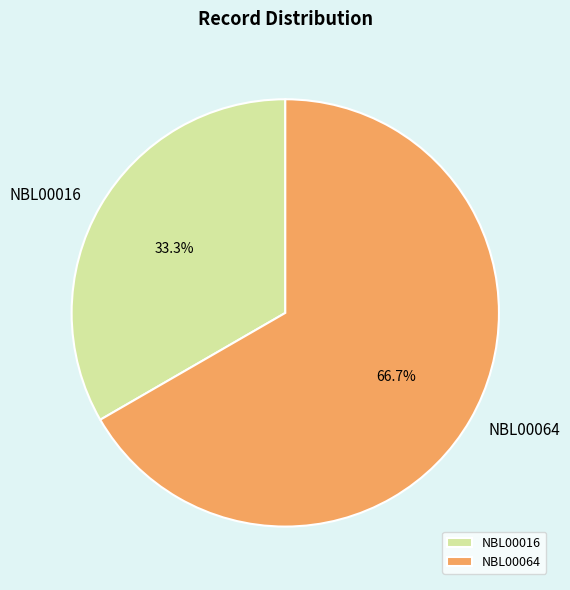

Between NBL00016 and NBL00064, which is larger?

NBL00064